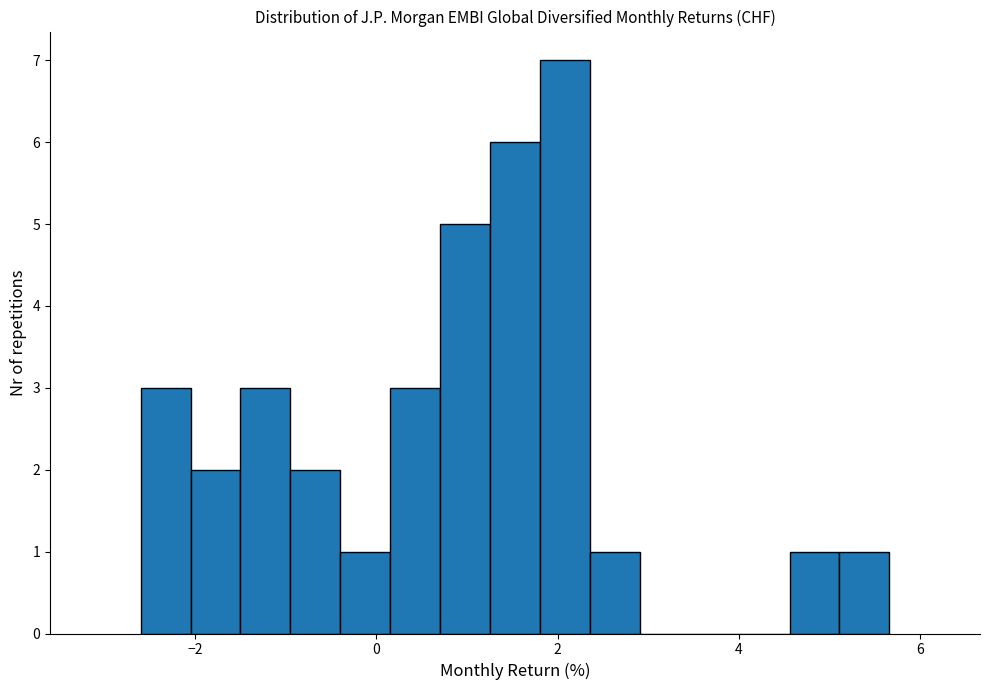

Read against the x-axis, roughly where is the centre of the tallest bar?

2.0